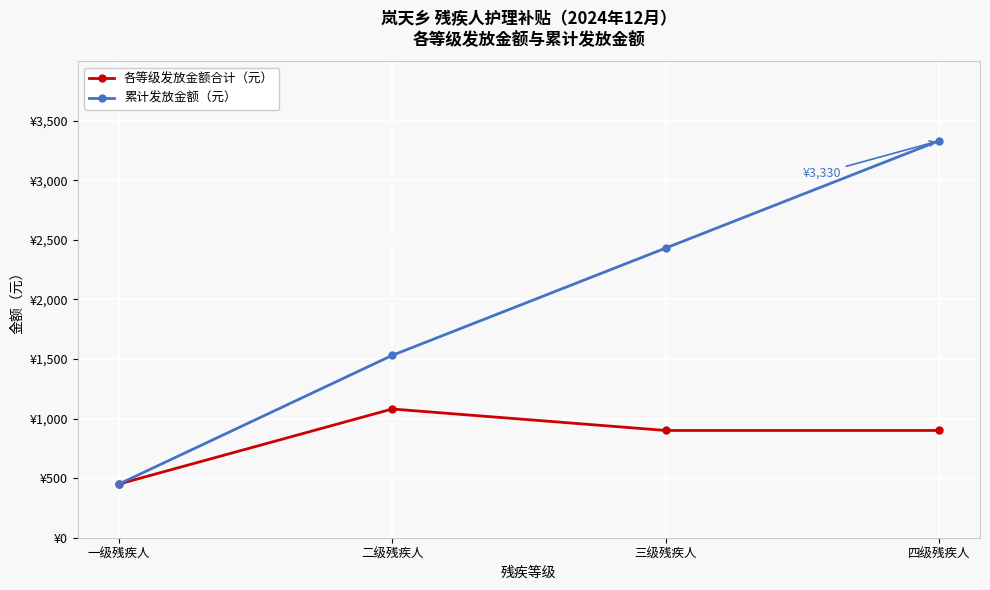

Rank the categories by 累计发放金额（元） value from lowest to highest.

一级残疾人, 二级残疾人, 三级残疾人, 四级残疾人